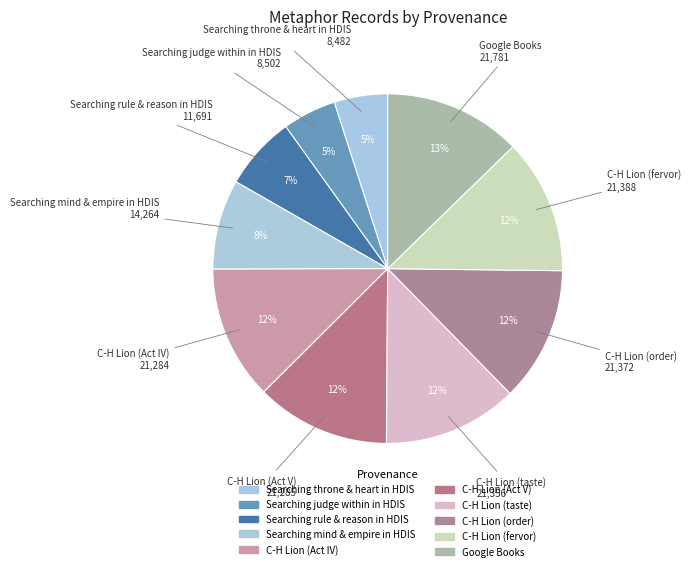

Count the number of slices in the pie.

10